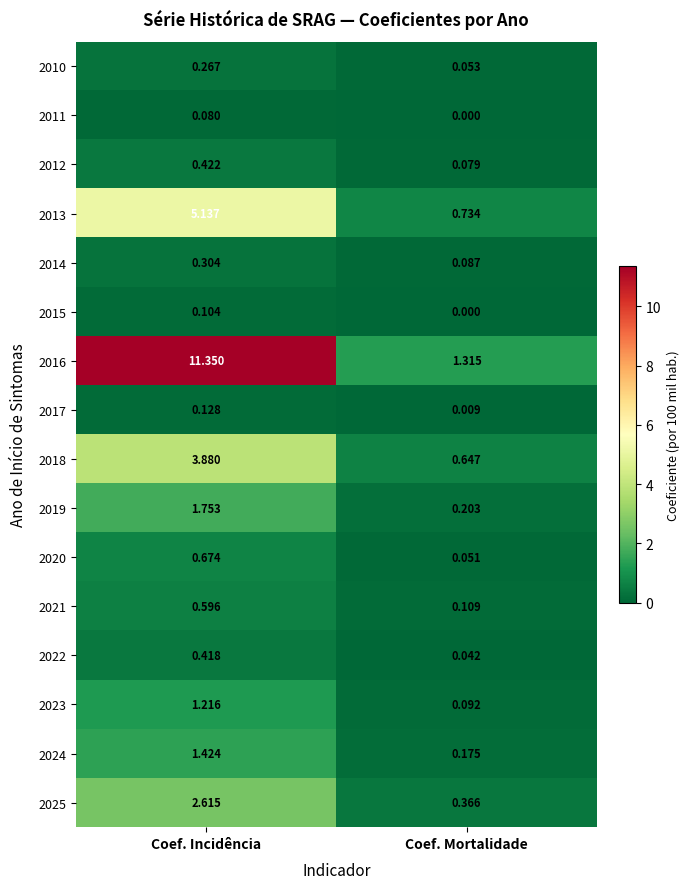

Which series changed the most between Coef. Incidência and Coef. Mortalidade?

2016